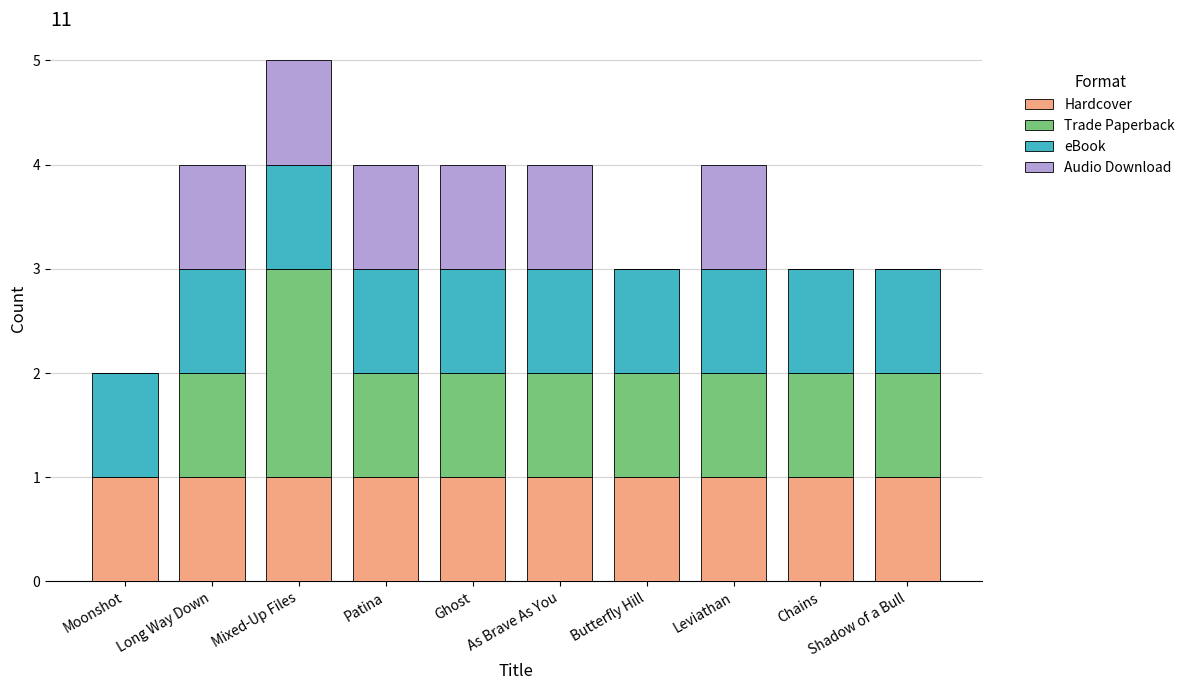

The value of Hardcover at Leviathan is 2. True or false?

False